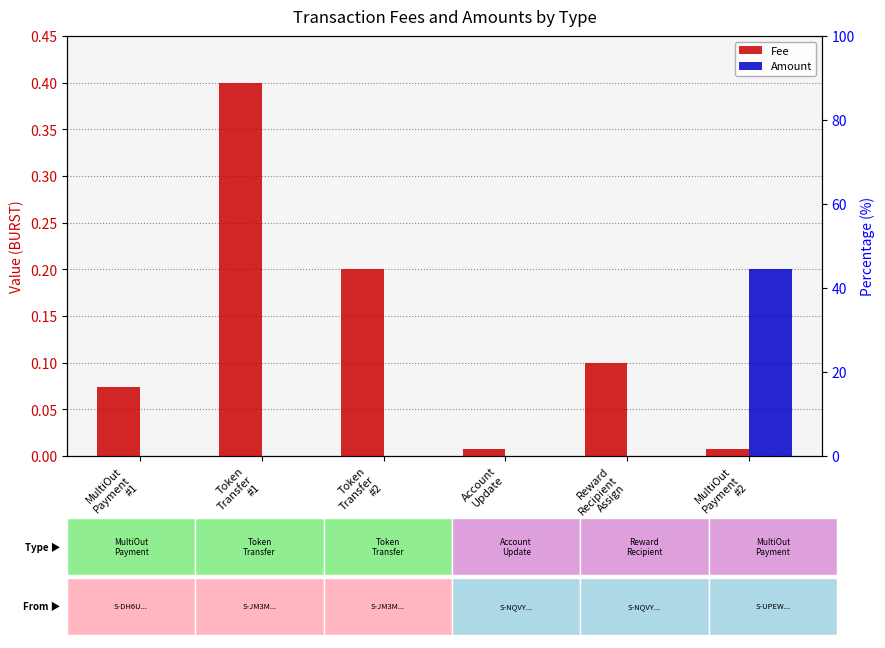

What is the label of the 6th bar from the right?

MultiOut
Payment
#1